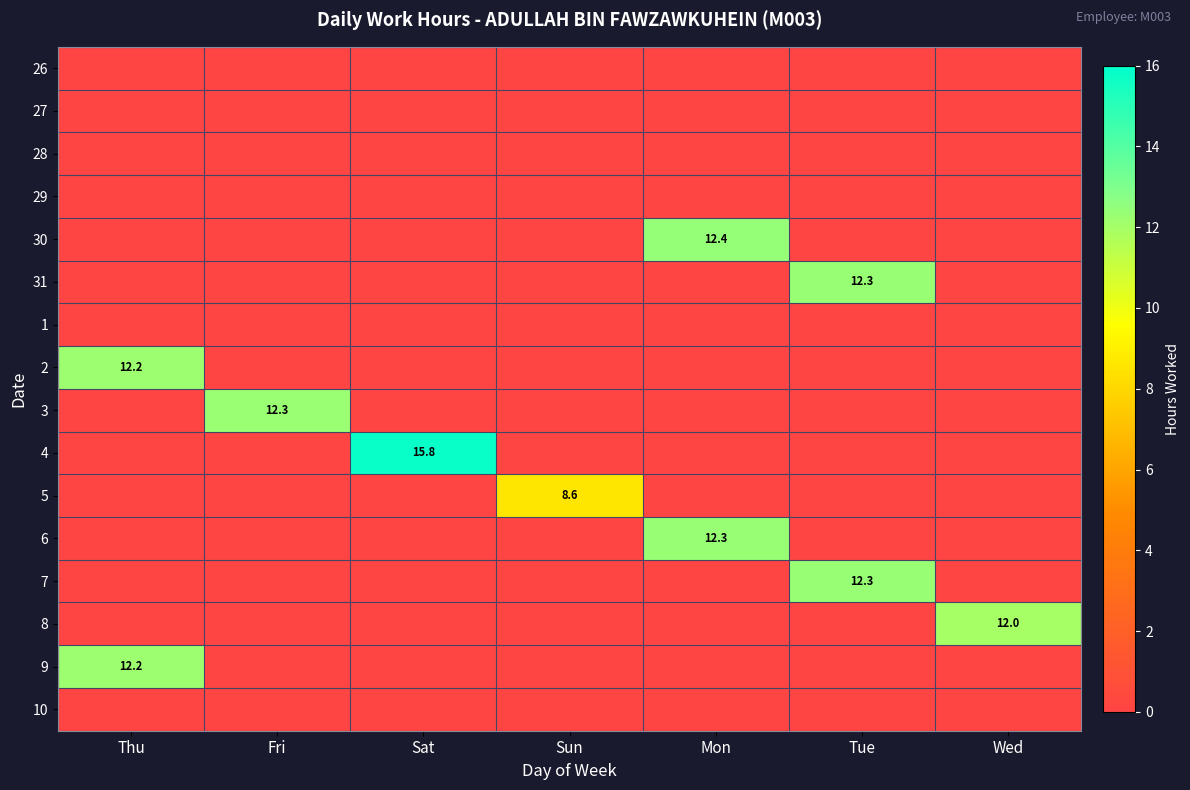

The 5 series shows 8.6 at Sun. True or false?

True